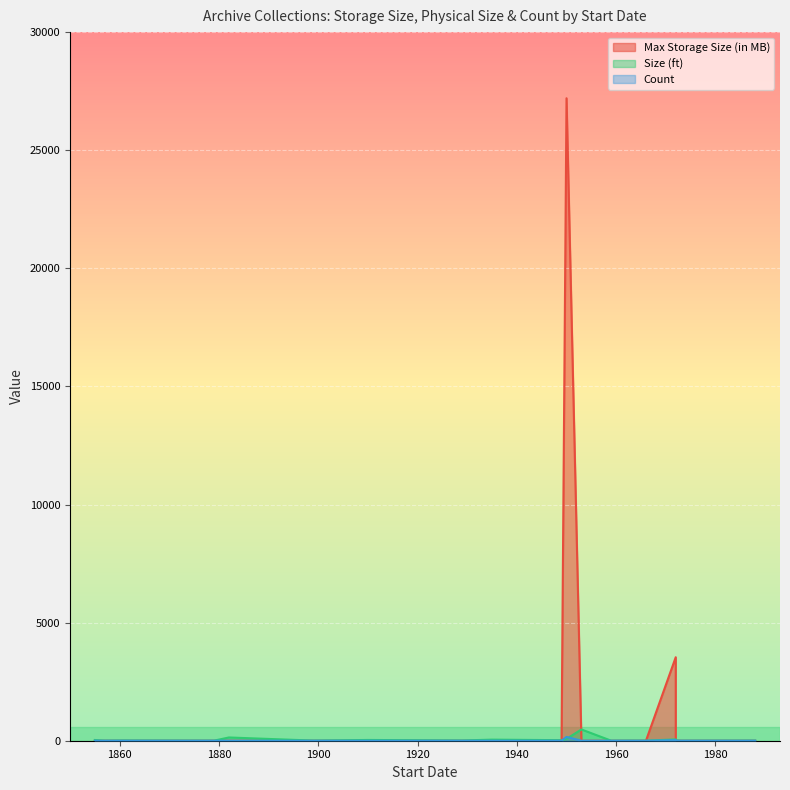

What is the sum of all Count values?

185.0